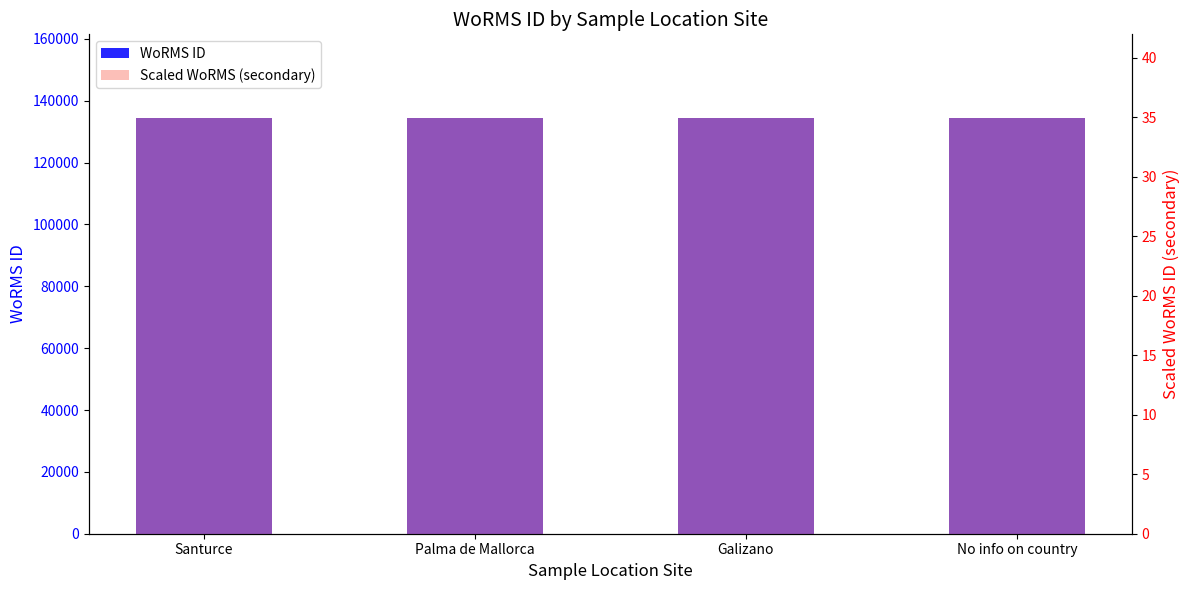

The value of WoRMS ID at No info on country is 84131.1. True or false?

False